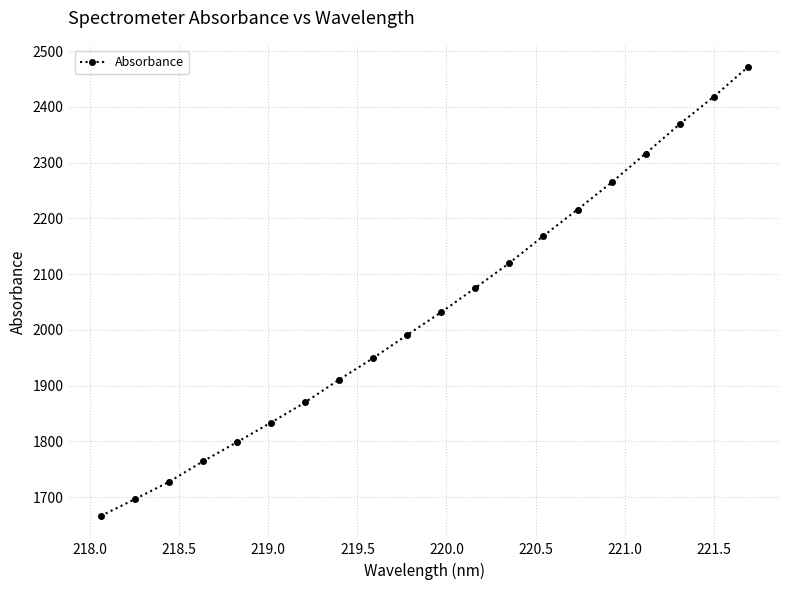

Reading left to right, what are all the values shown in this chart?

1666.1	1696.2	1727.1	1764.0	1798.5	1833.7	1869.9	1910.7	1949.3	1991.0	2031.7	2075.2	2119.9	2168.6	2215.8	2264.3	2316.2	2368.9	2418.0	2471.0